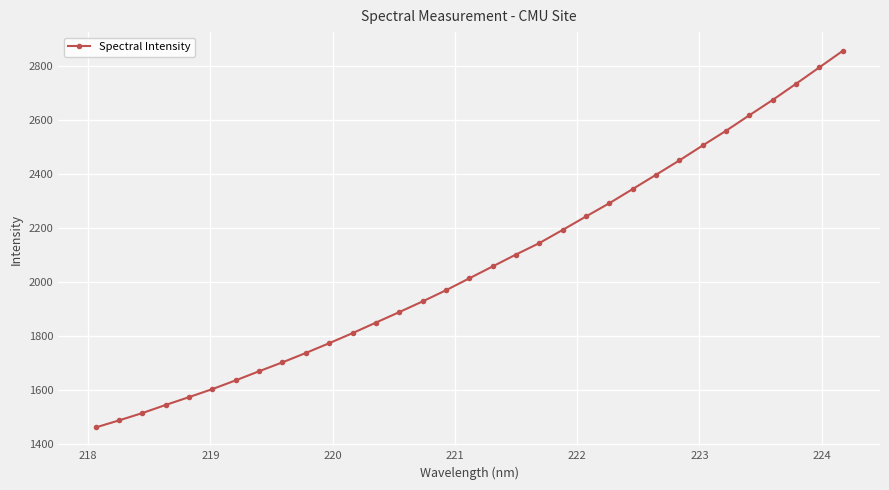

What is the minimum value shown in the chart?

1460.3